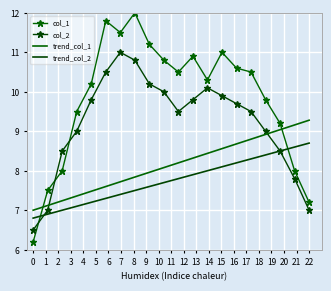

Reading left to right, transcribe all the data shown in this chart.

col_1: 6.2	7.5	8.0	9.5	10.2	11.8	11.5	12.0	11.2	10.8	10.5	10.9	10.3	11.0	10.6	10.5	9.8	9.2	8.0	7.2
col_2: 6.5	7.0	8.5	9.0	9.8	10.5	11.0	10.8	10.2	10.0	9.5	9.8	10.1	9.9	9.7	9.5	9.0	8.5	7.8	7.0
trend_col_1: 7.0	7.1	7.2	7.4	7.5	7.6	7.7	7.8	8.0	8.1	8.2	8.3	8.4	8.6	8.7	8.8	8.9	9.0	9.2	9.3
trend_col_2: 6.8	6.9	7.0	7.1	7.2	7.3	7.4	7.5	7.6	7.7	7.8	7.9	8.0	8.1	8.2	8.3	8.4	8.5	8.6	8.7